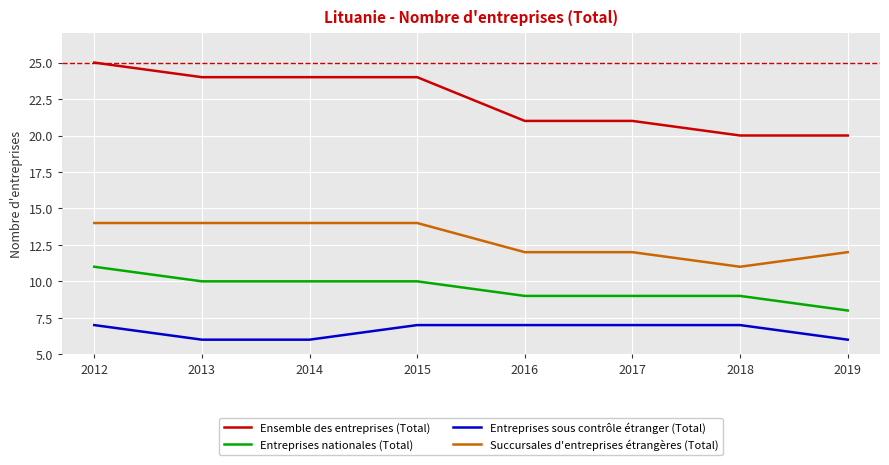

What is the average value of the Succursales d'entreprises étrangères (Total) series?

13